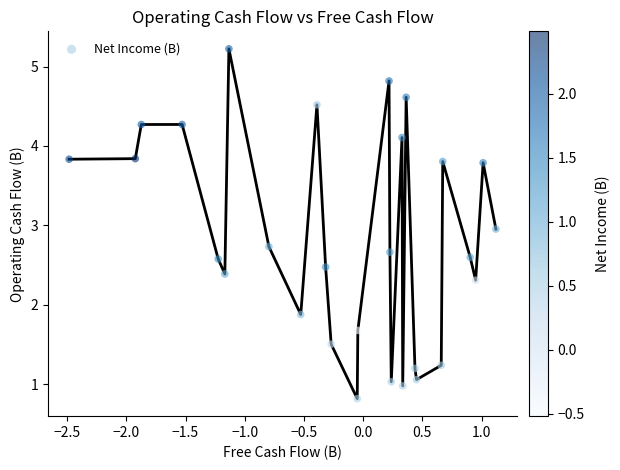

What is the maximum value shown in the chart?

5.2